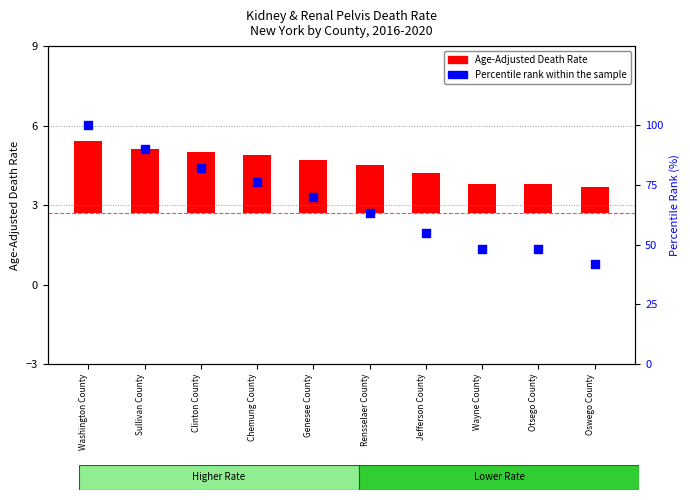

Between Rensselaer County and Clinton County, which is larger?

Clinton County